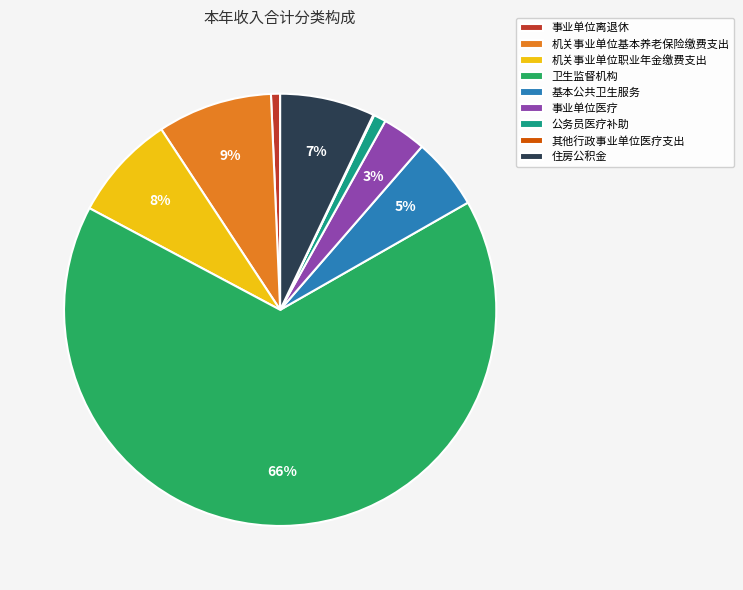

Is 卫生监督机构 the majority of the pie?

Yes